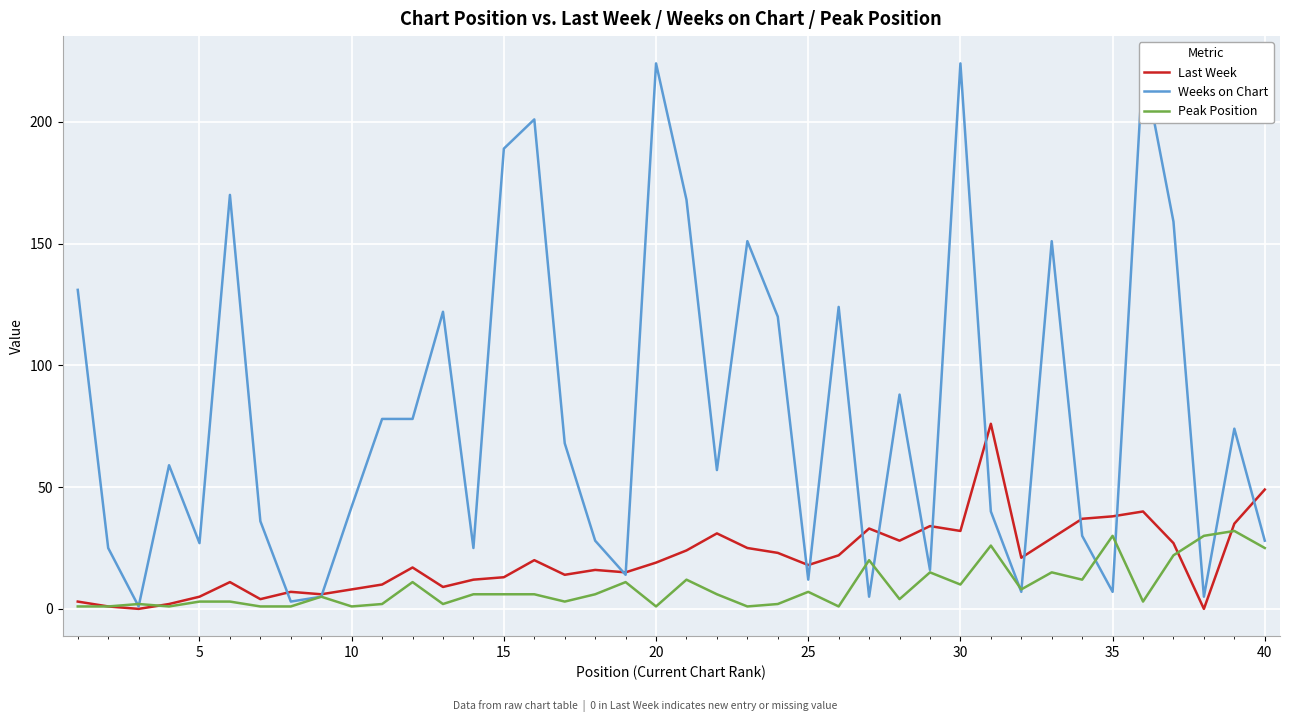

The Peak Position series shows 53 at 35. True or false?

False